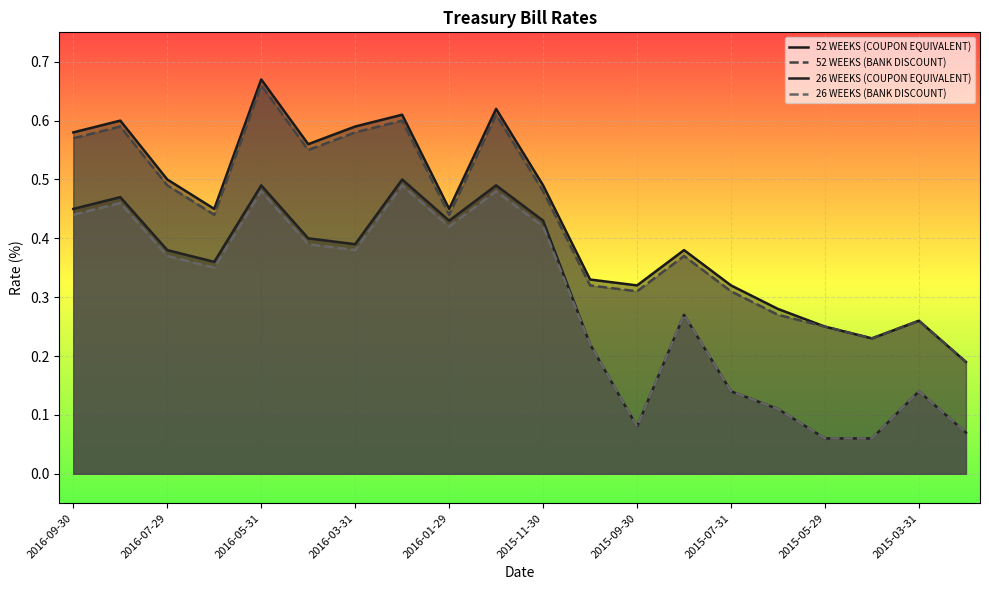

True or false: 52 WEEKS (BANK DISCOUNT) and 26 WEEKS (BANK DISCOUNT) cross at least once.

False